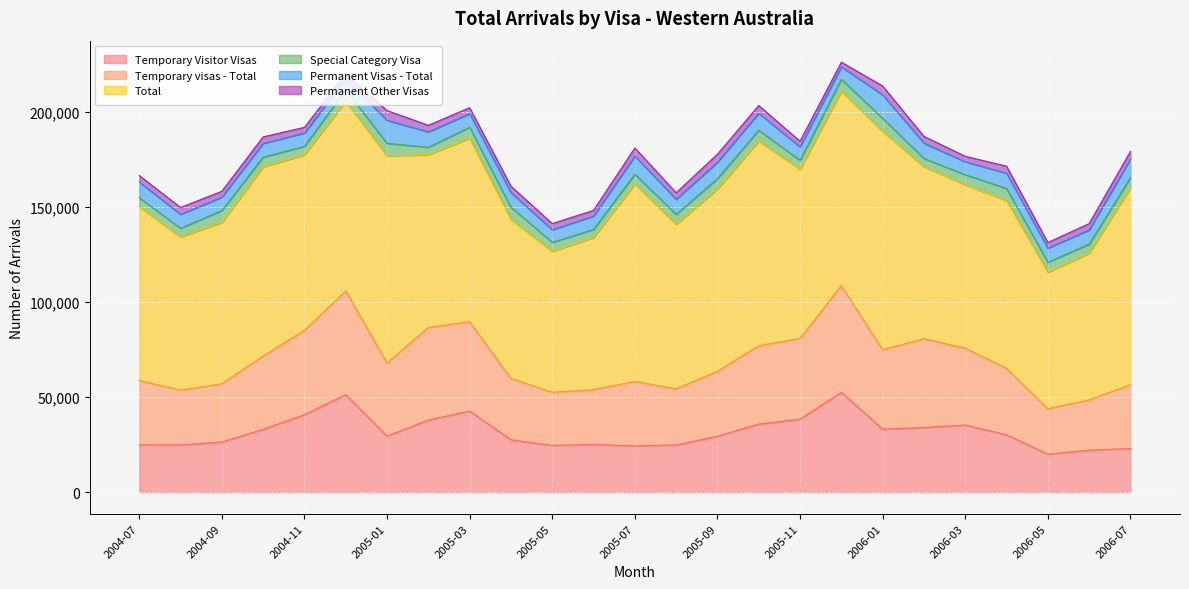

Which series has the largest total across all categories?

Total